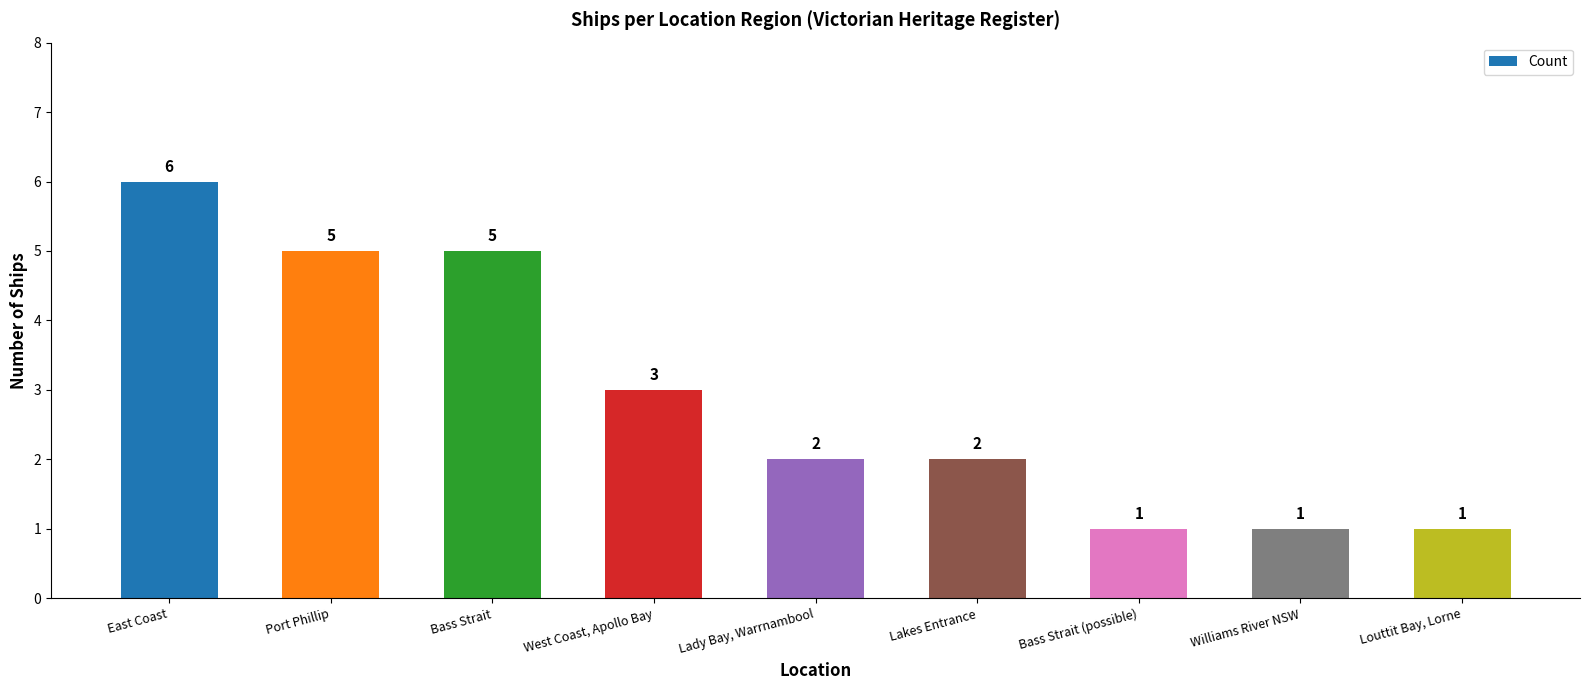

The chart shows a value of 3 at Lady Bay, Warrnambool. True or false?

False